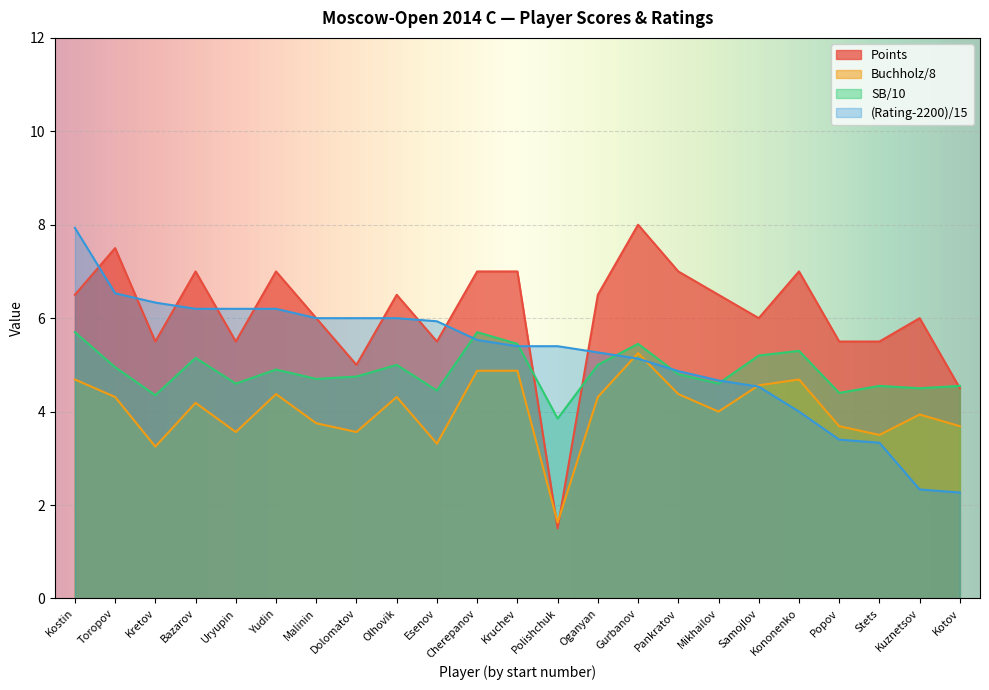

What is the label of the 11th point from the right?

Polishchuk